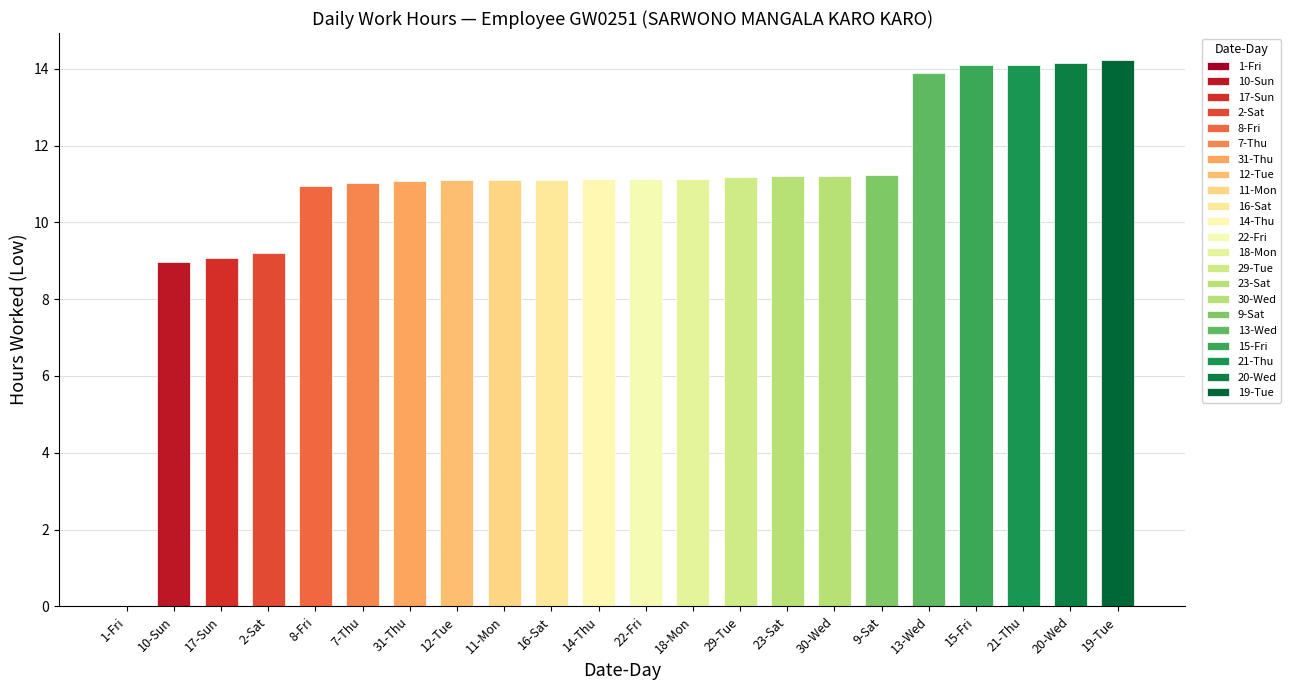

The value at 11-Mon is 18.4. True or false?

False